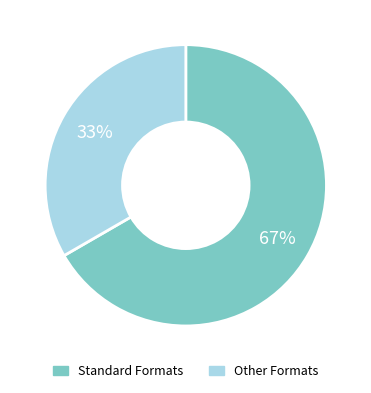

To the nearest percent, what is the average slice percentage?

50%